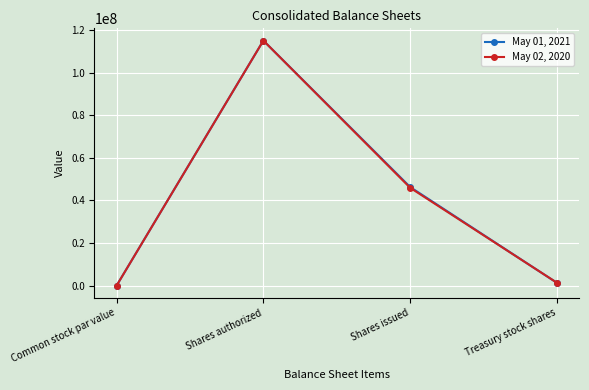

Between Common stock par value and Shares issued, which series saw the biggest shift?

May 01, 2021